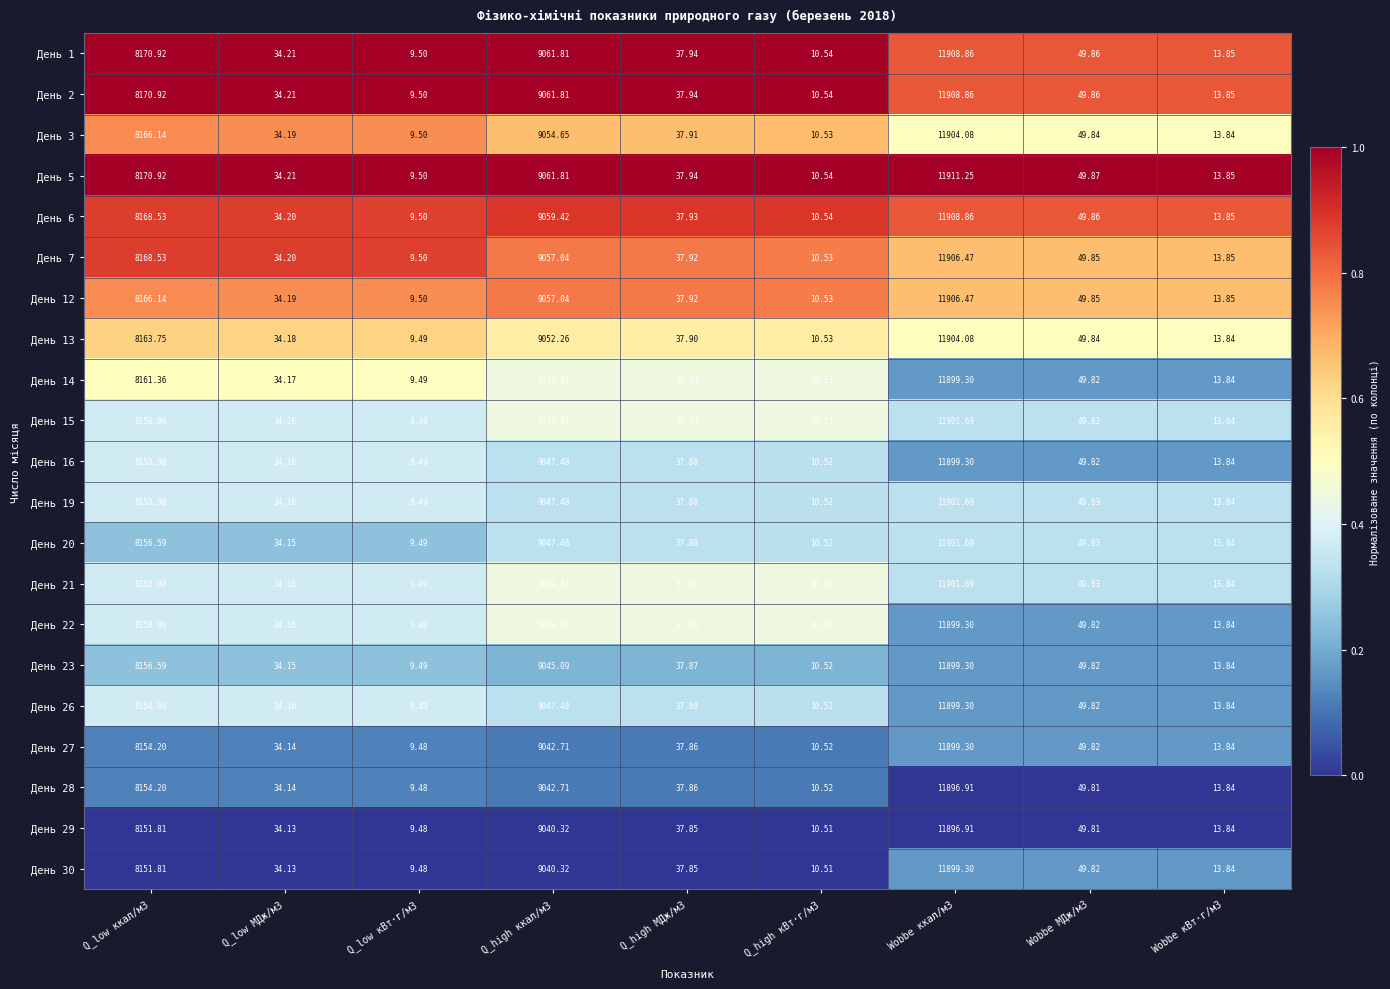

How many categories are shown in the chart?

9